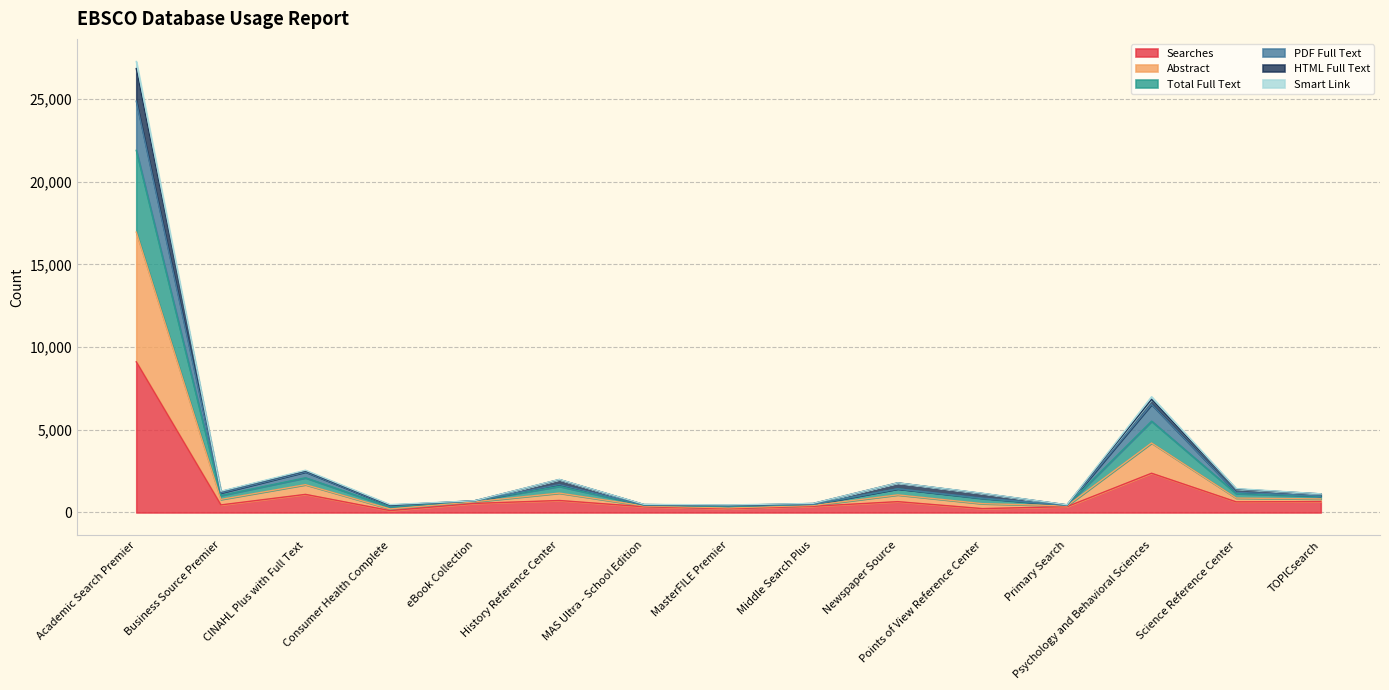

What is the maximum value for Searches?

9109